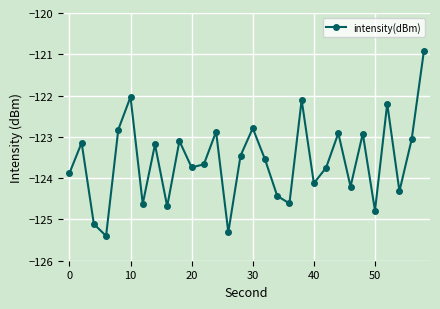

What is the difference between the maximum and minimum values?

4.5